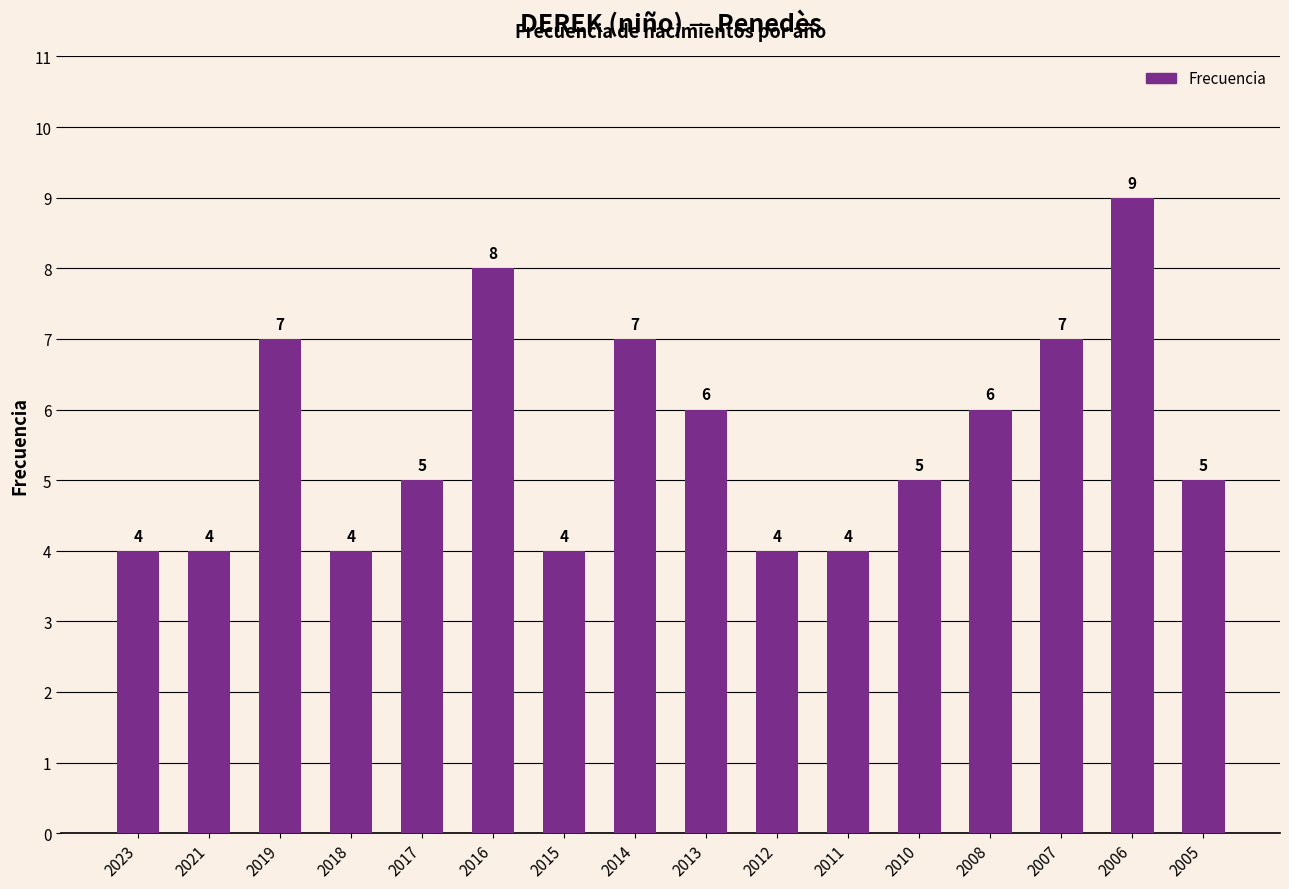

What is the average value?

6